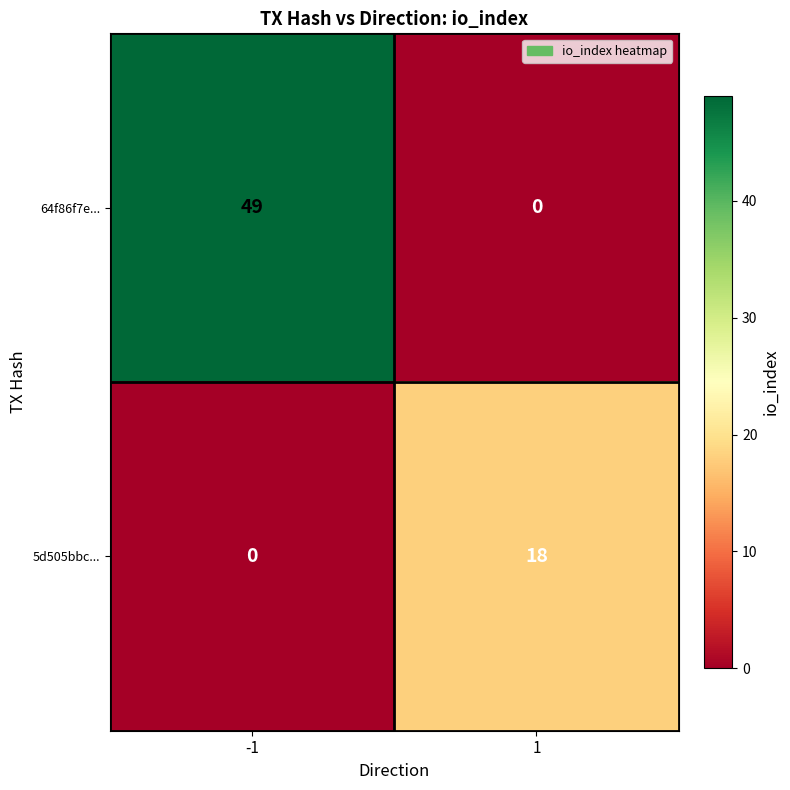

Rank the series by their average value, from lowest to highest.

5d505bbc..., 64f86f7e...